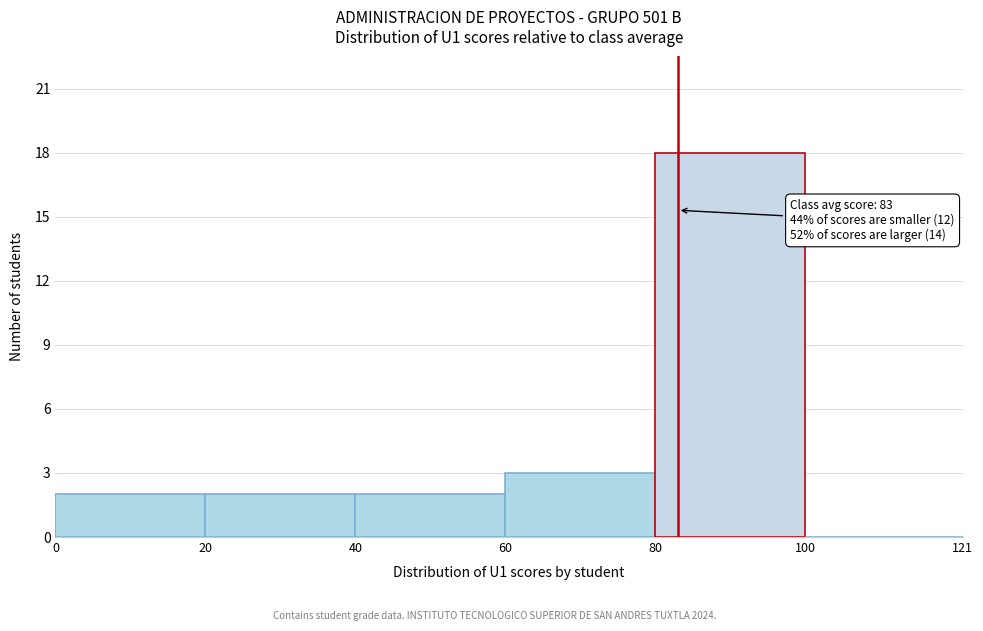

Which range on the x-axis has the tallest bar?

80 to 100